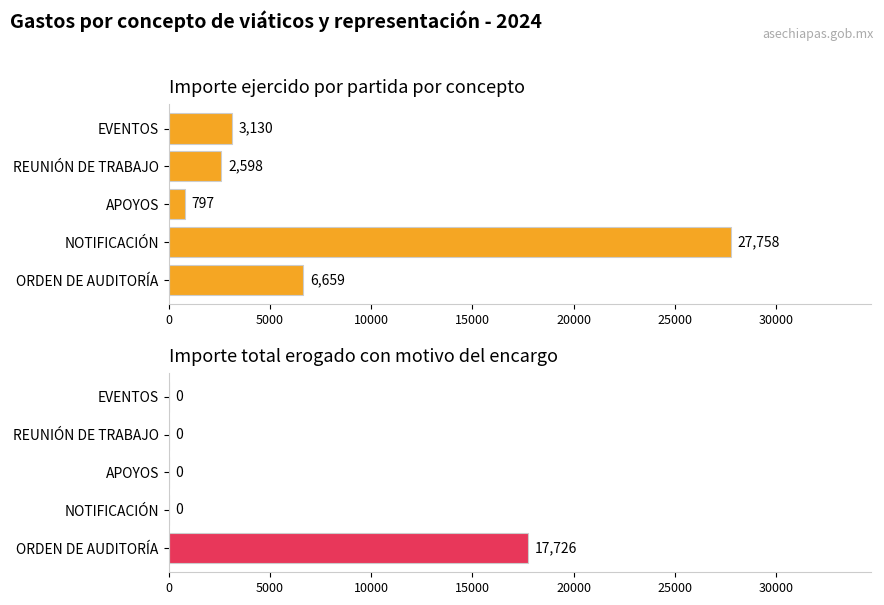

What is the minimum value for Importe ejercido por partida?

797